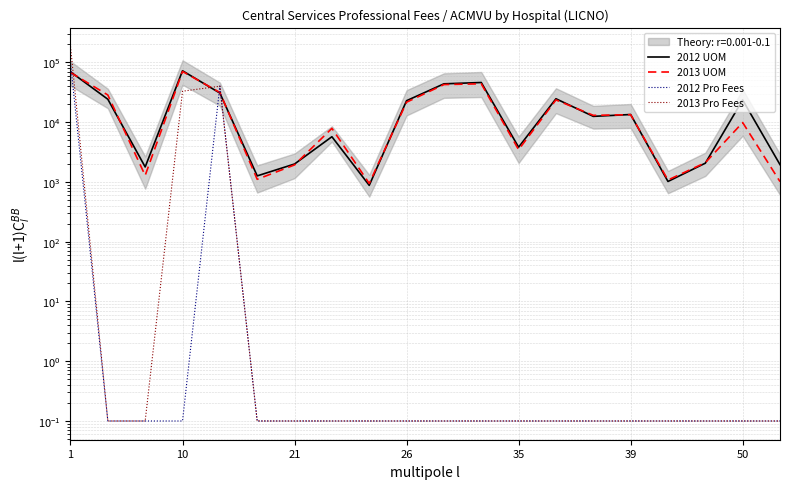

What are all the series names shown in the legend?

2012 UOM, 2013 UOM, 2012 Pro Fees, 2013 Pro Fees